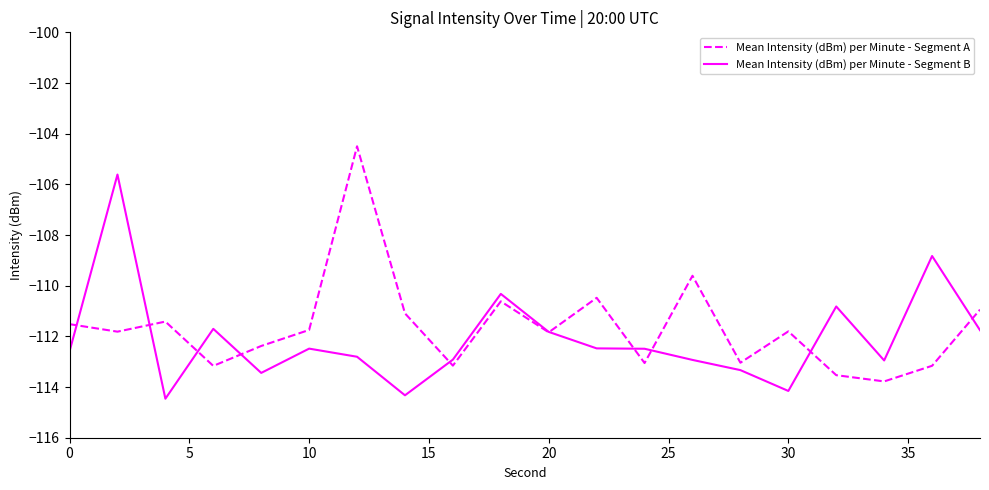

What is the maximum value for Mean Intensity (dBm) per Minute - Segment B?

-105.6